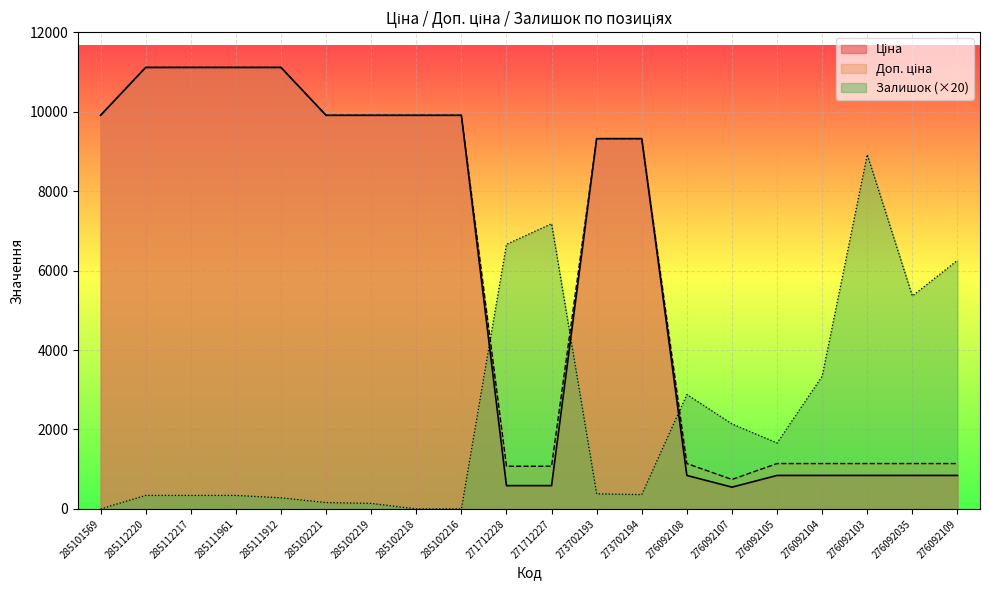

At how many categories does at least one series exceed 4906?

16